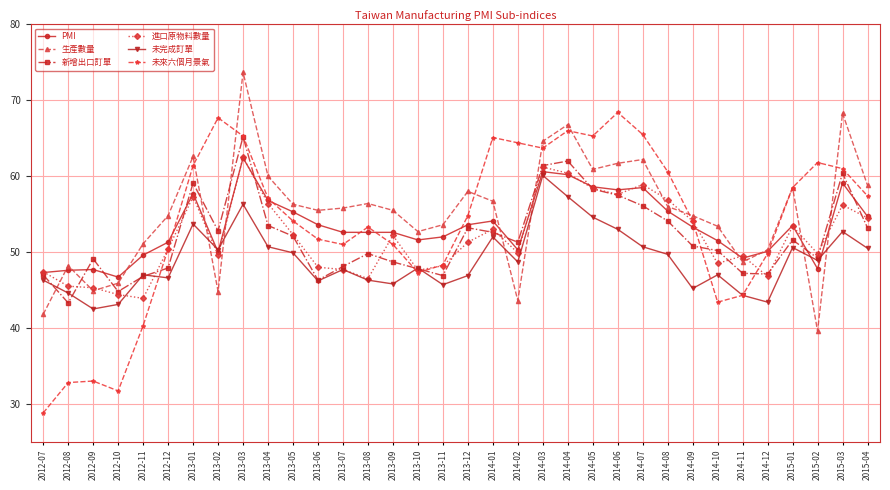

Which series has the largest range (max minus min)?

未來六個月景氣